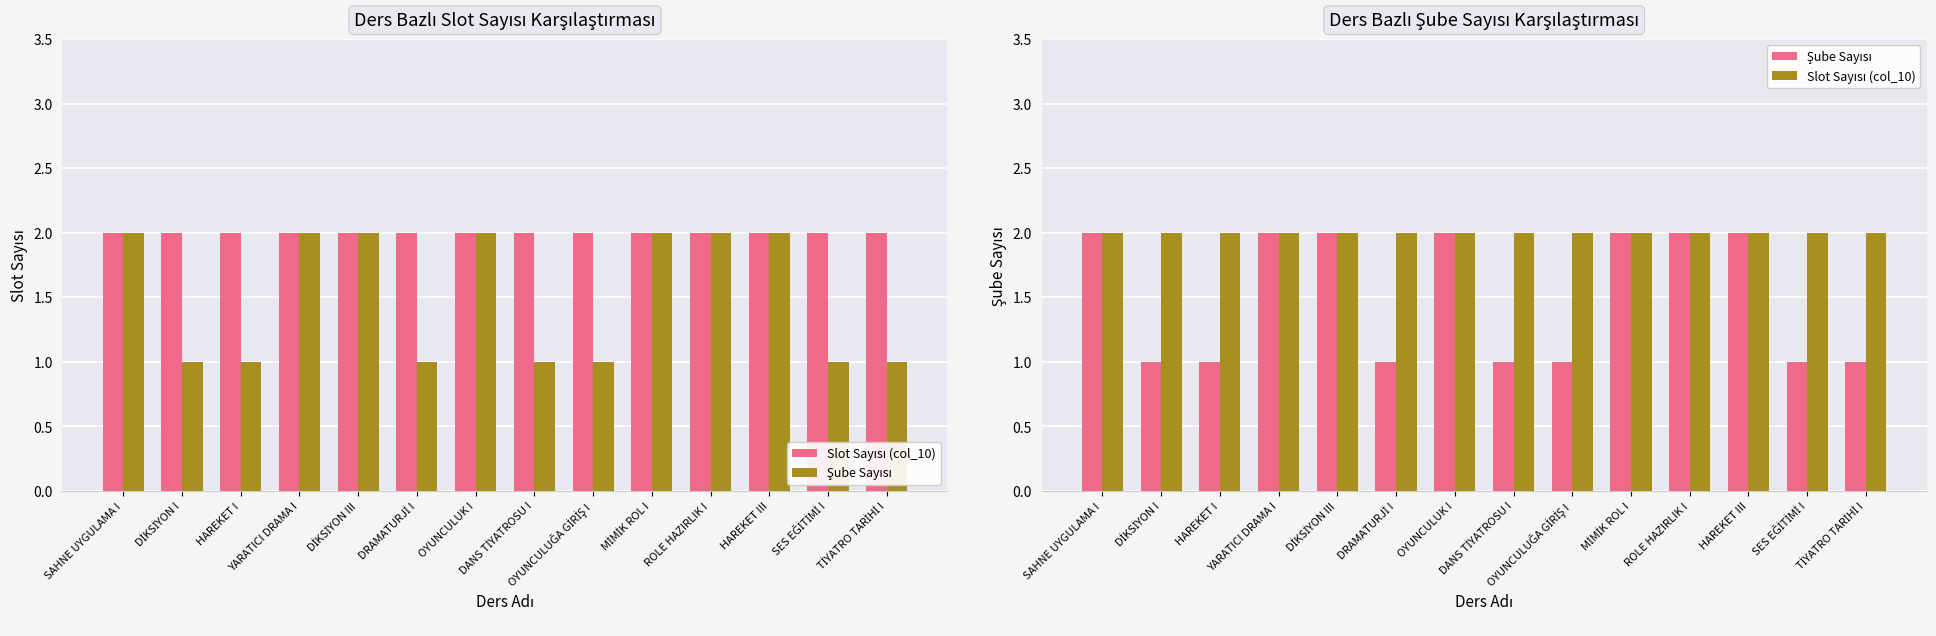

At which label does Slot Sayısı (col_10) reach its minimum?

SAHNE UYGULAMA I